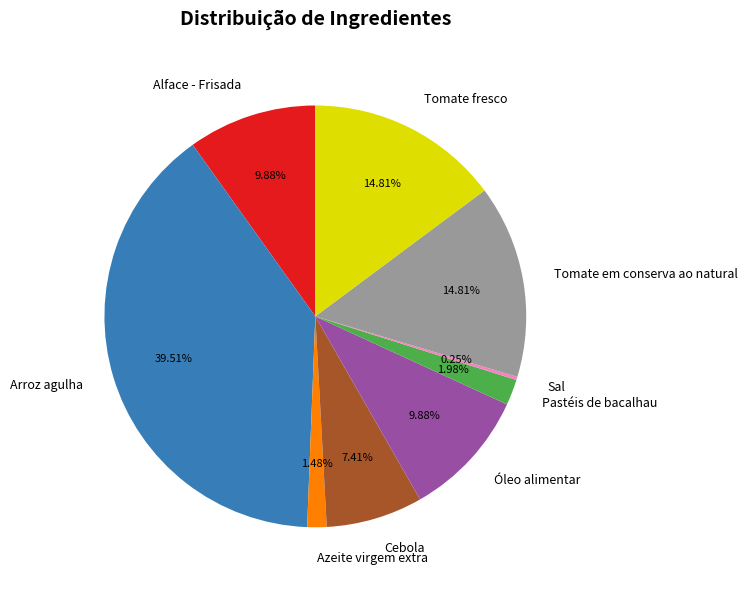

The Tomate em conserva ao natural slice represents 15% of the pie. True or false?

True